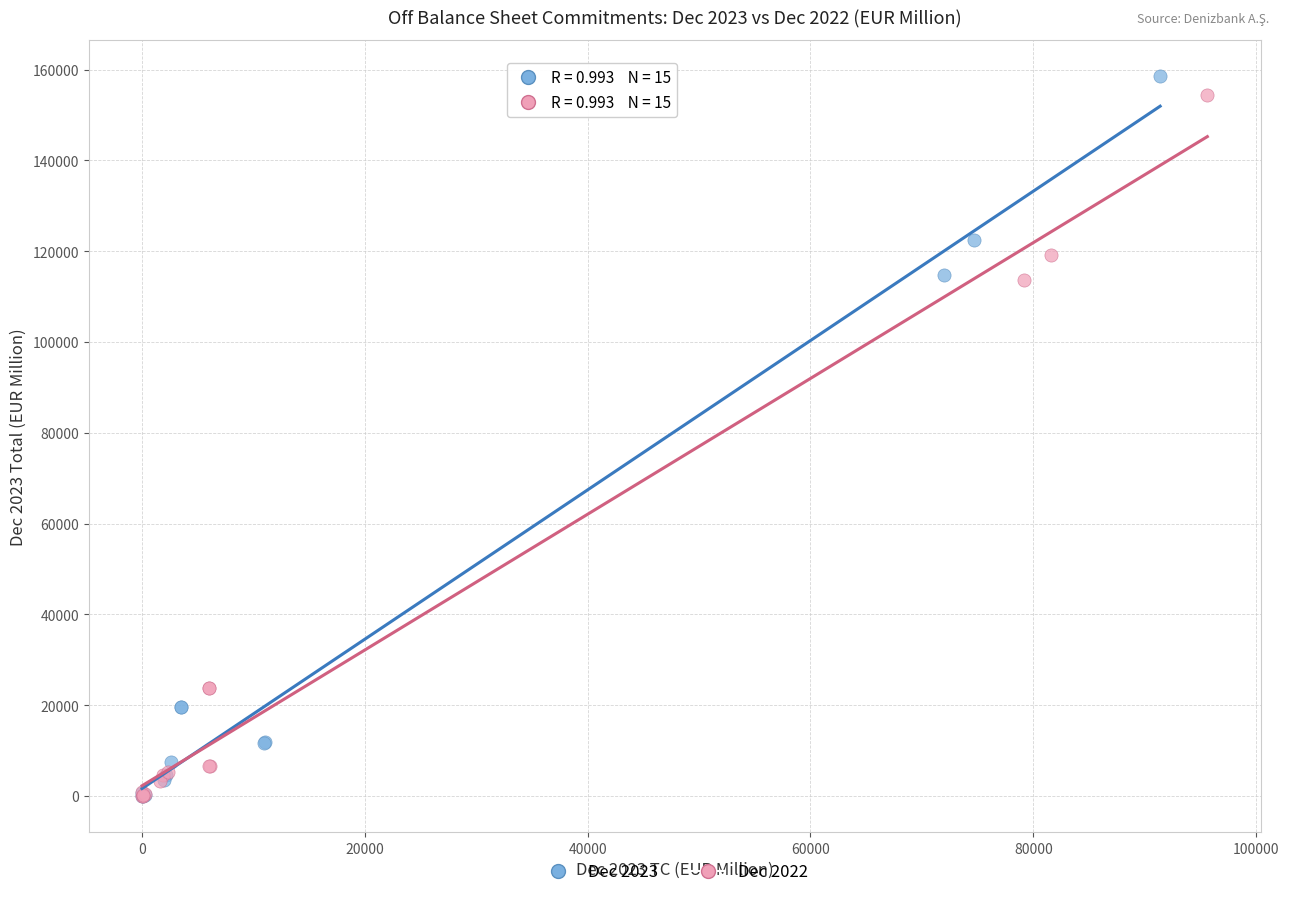

Which series has the largest Y range (max minus min)?

Dec 2023